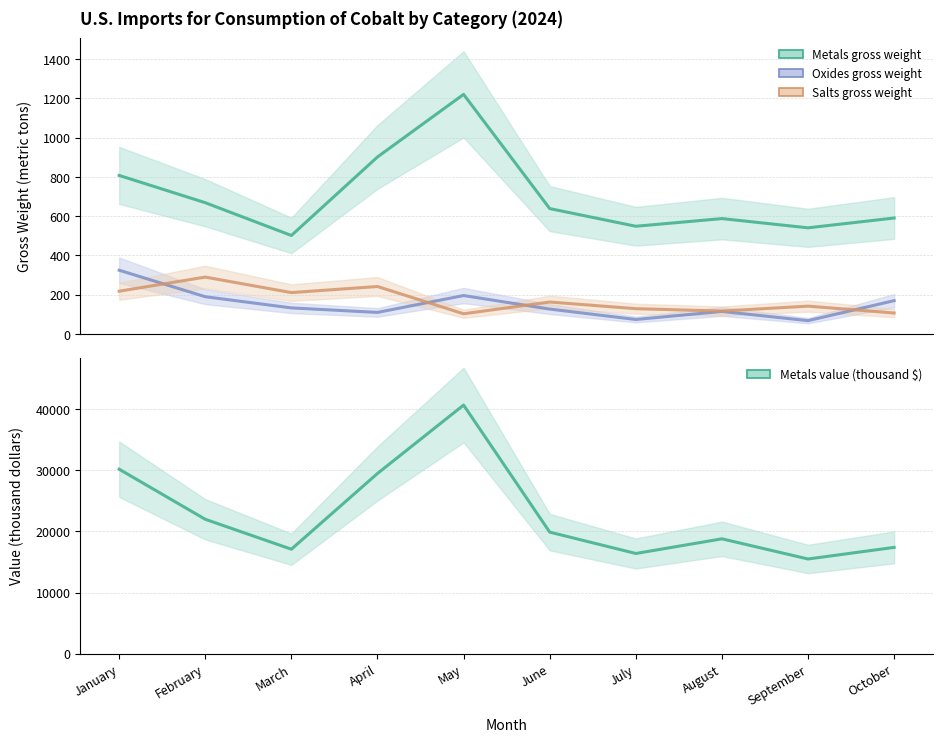

At which label is Metals value closest to 28100?

April